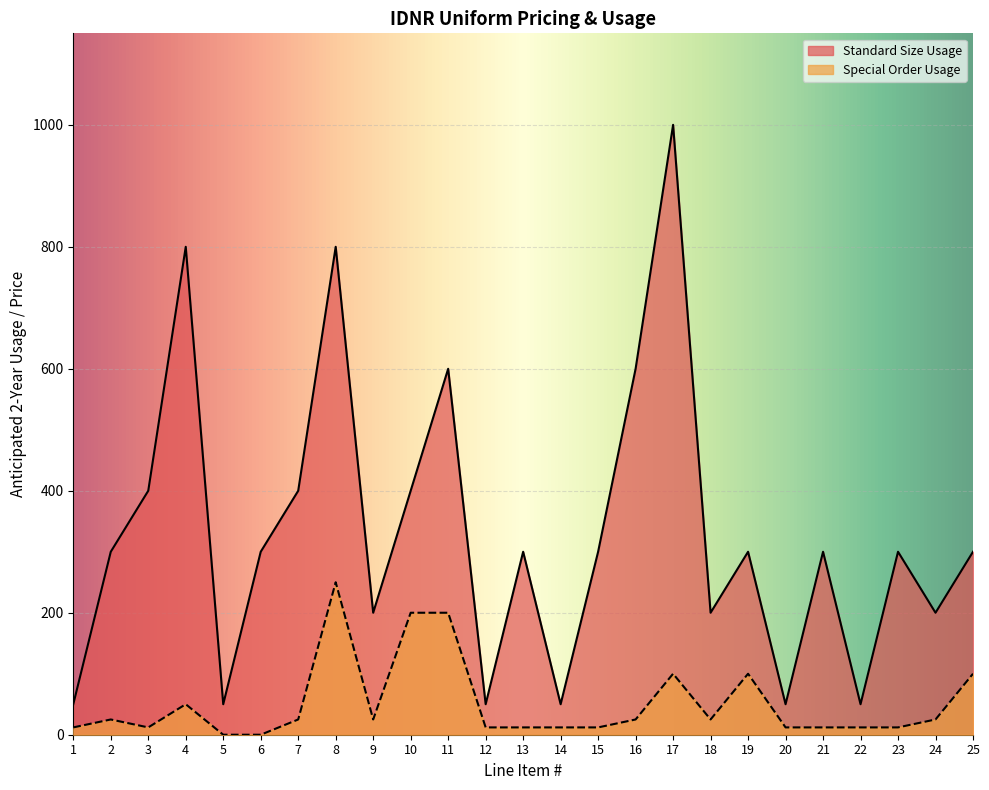

What is the value of the Standard Size Usage point at the 6th from the left?

300